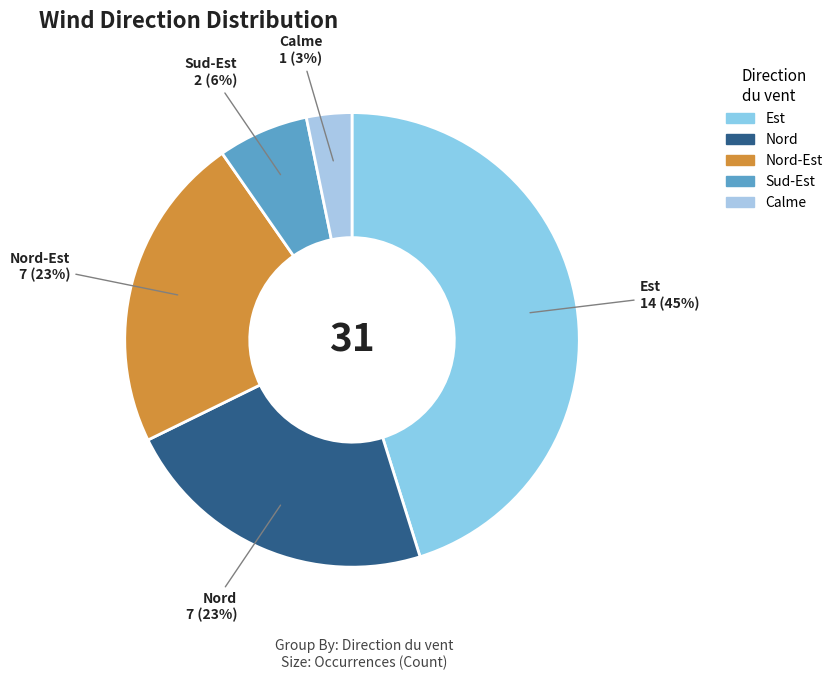

Which slice is the smallest?

Calme